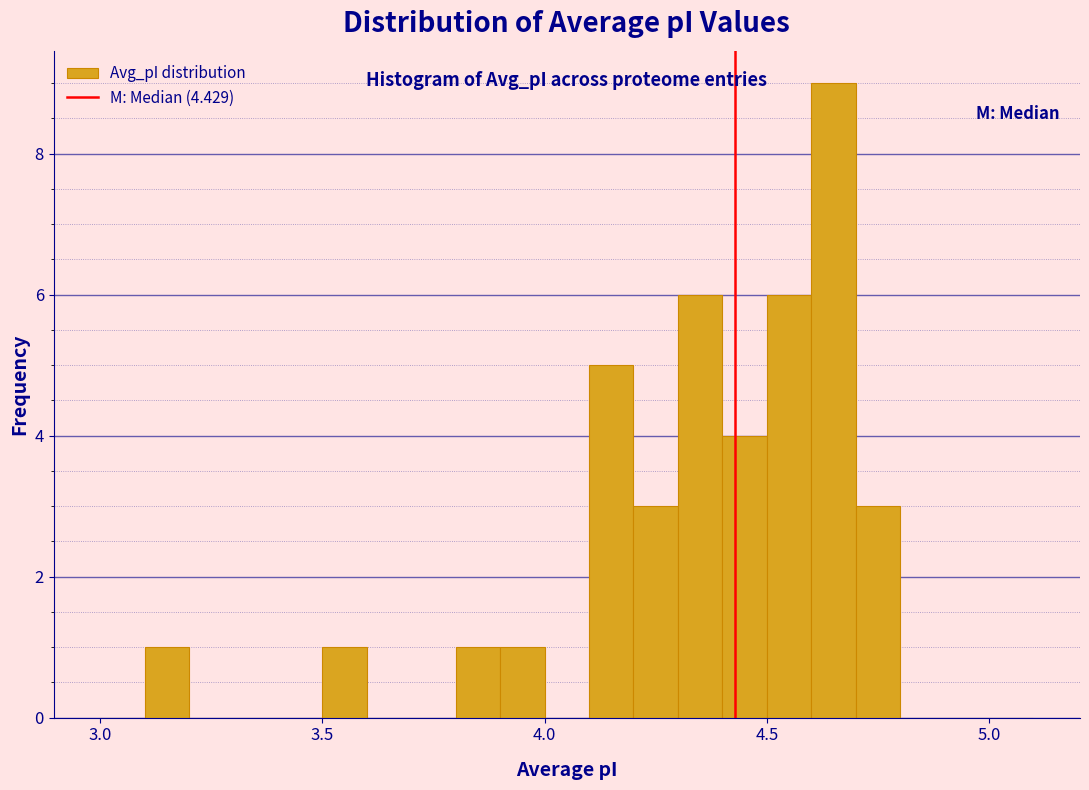

Around what value on the x-axis is the tallest bar? Give the approximate position of its centre, as read against the axis.

4.65